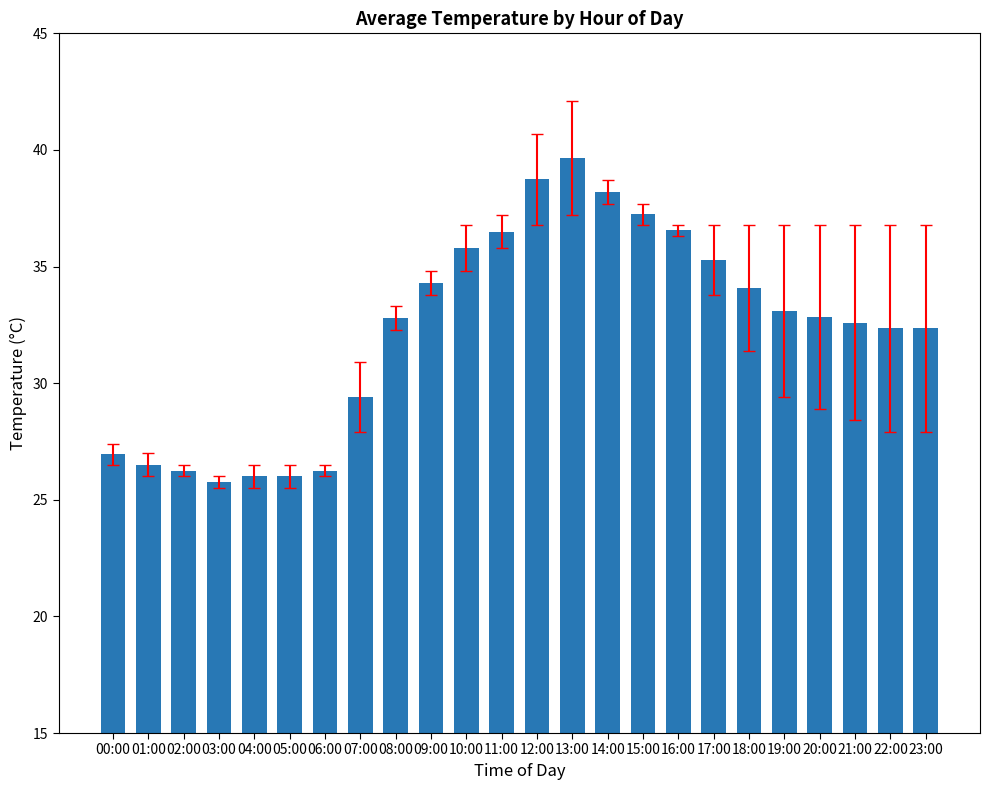

What is the difference between the maximum and minimum values?

13.9